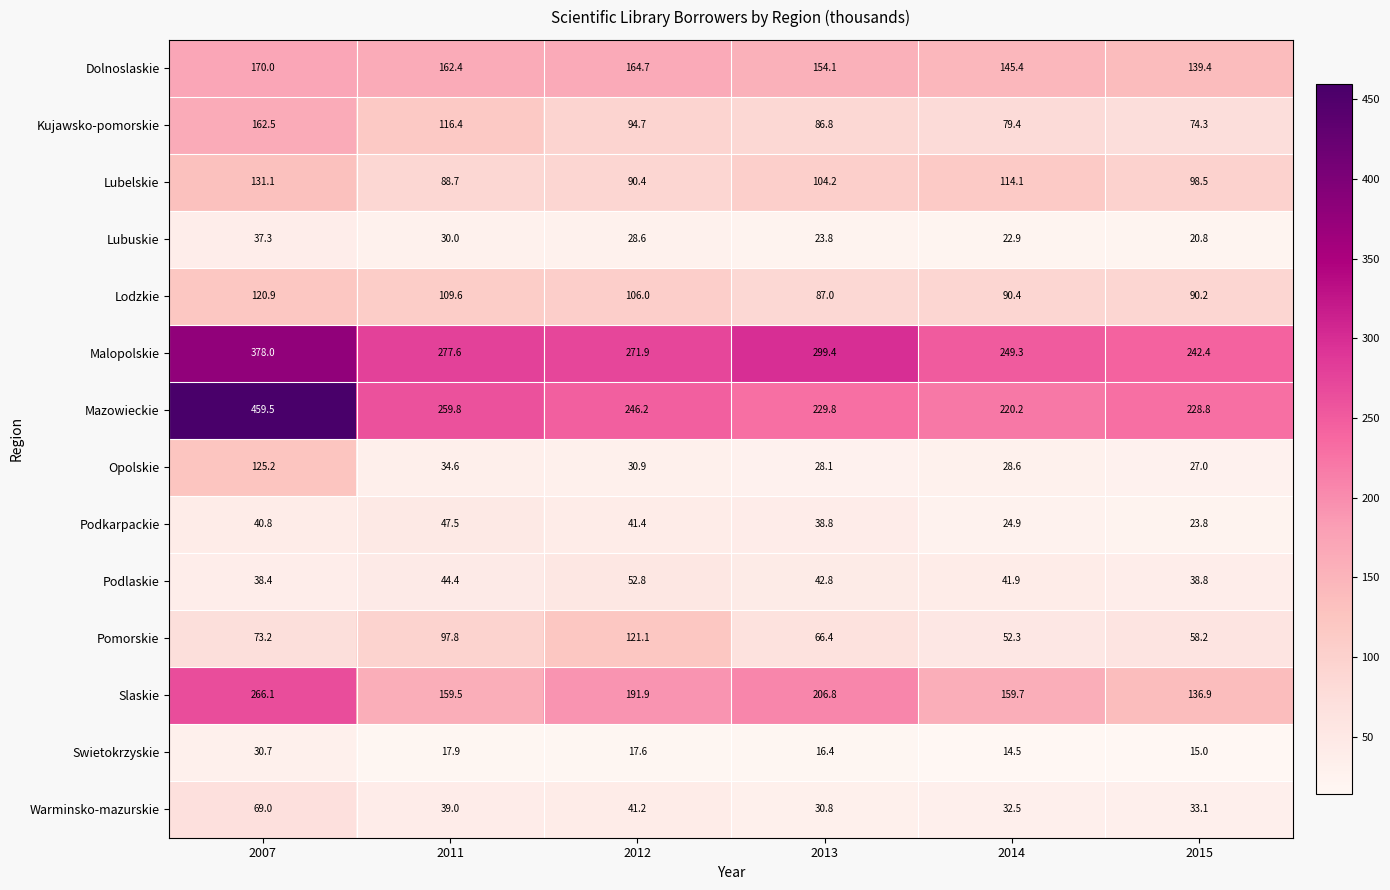

How many values in the Podlaskie series are below 42?

3